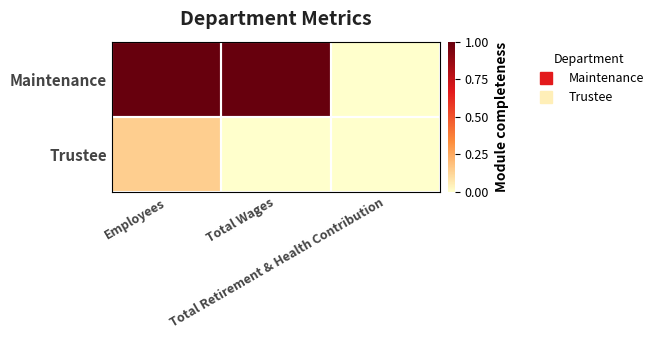

Which category has the highest value across all series?

Employees